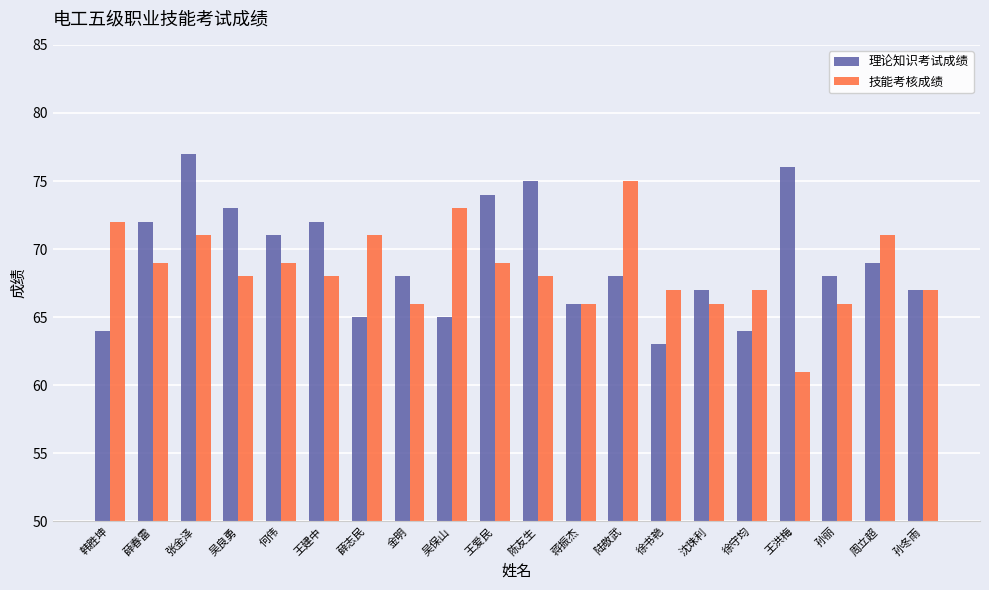

How many groups of bars are there?

20